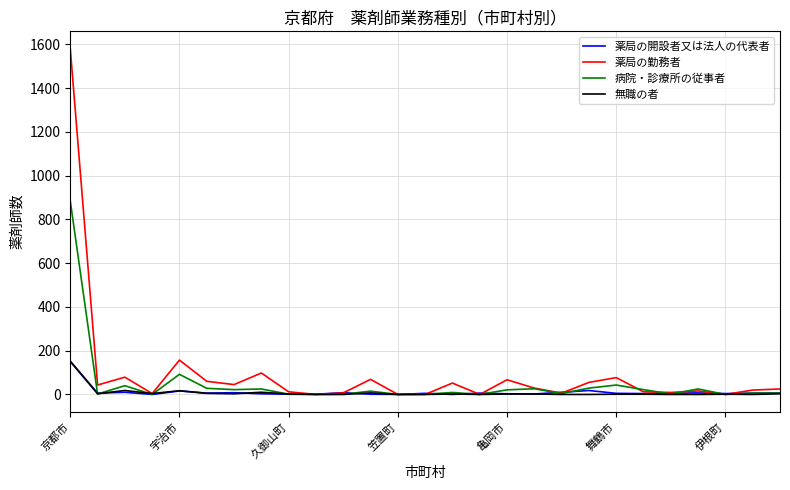

What is the highest value of the 病院・診療所の従事者 series?

884